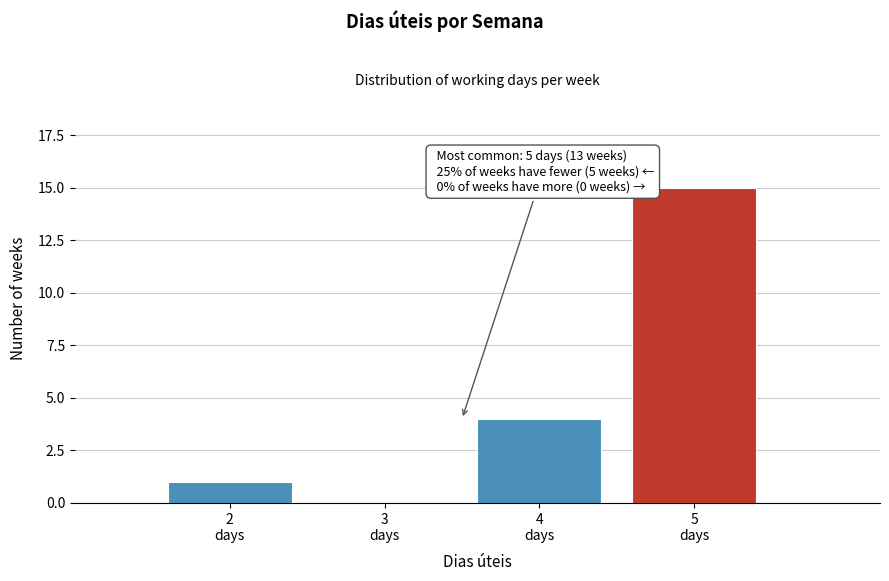

Which range on the x-axis has the tallest bar?

4.5 to 5.5